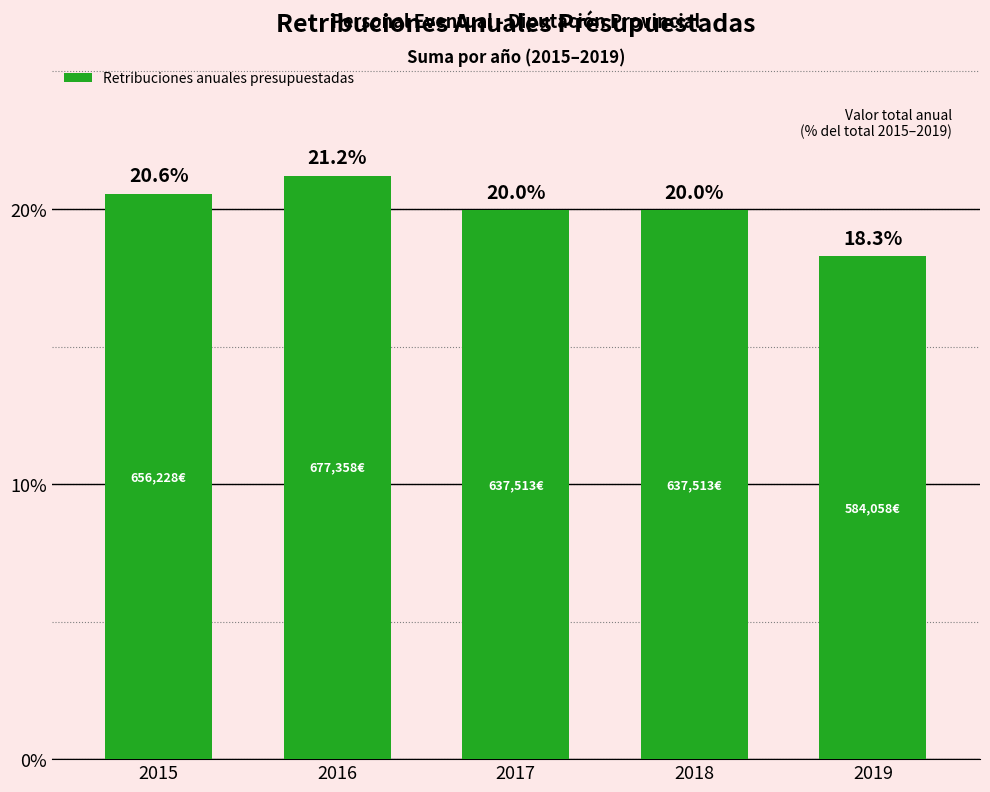

What is the ratio of the value at 2015 to the value at 2019?

1.1